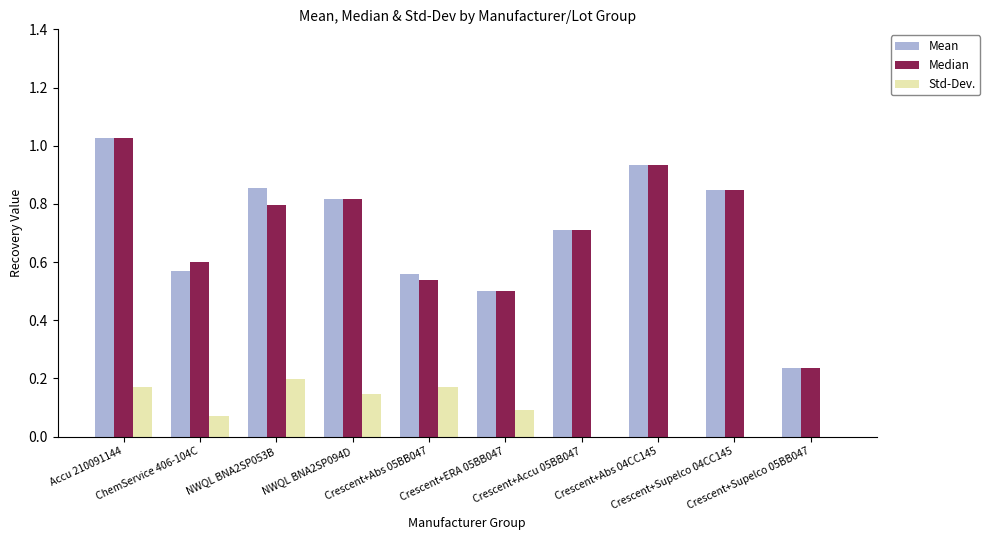

What is the sum of the Mean values at Crescent+Abs 04CC145 and Crescent+Supelco 05BB047?

1.2